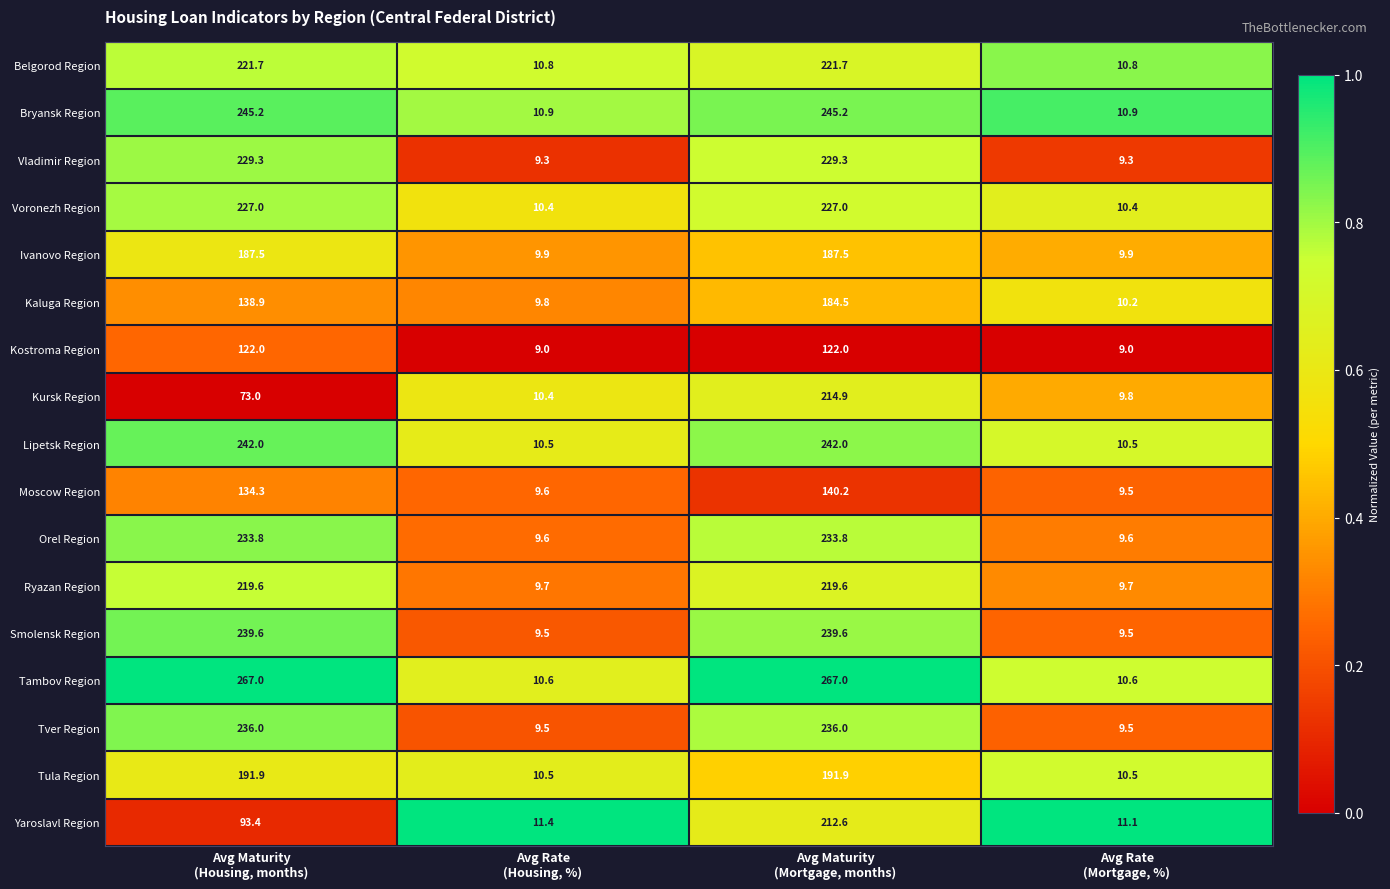

Which series has the largest total across all categories?

Tambov Region